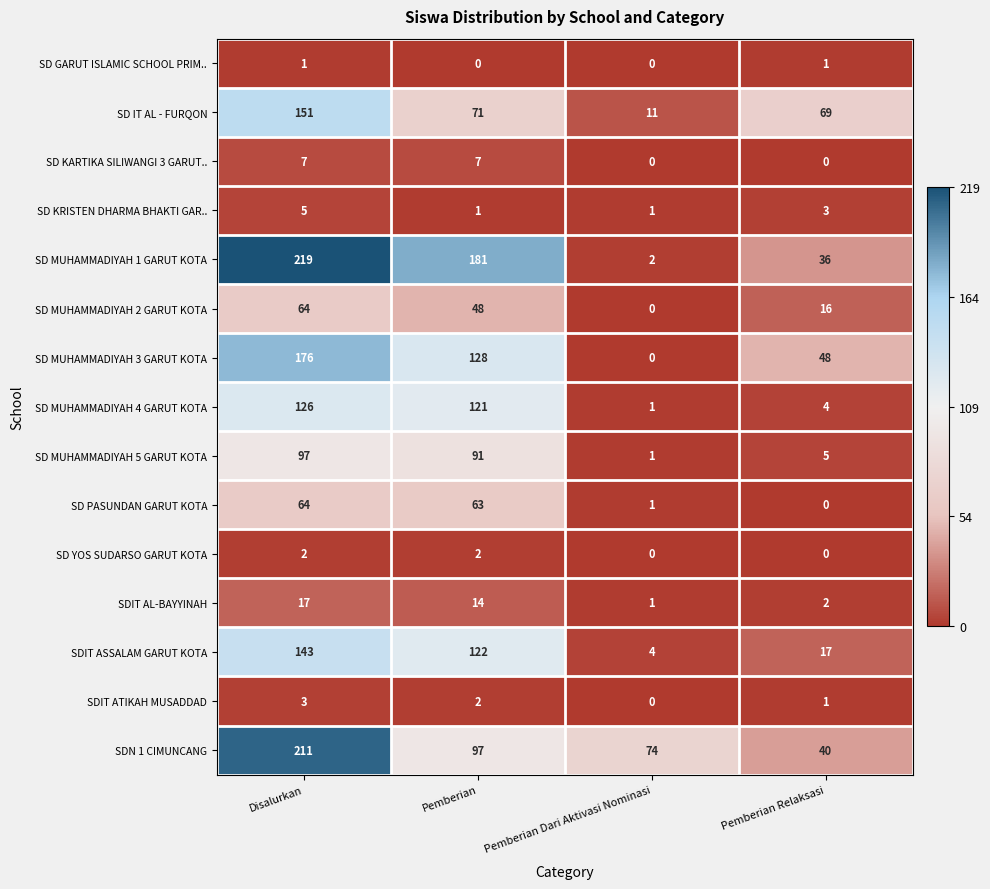

List the labels in order of SD MUHAMMADIYAH 3 GARUT KOTA value, smallest first.

Pemberian Dari Aktivasi Nominasi, Pemberian Relaksasi, Pemberian, Disalurkan